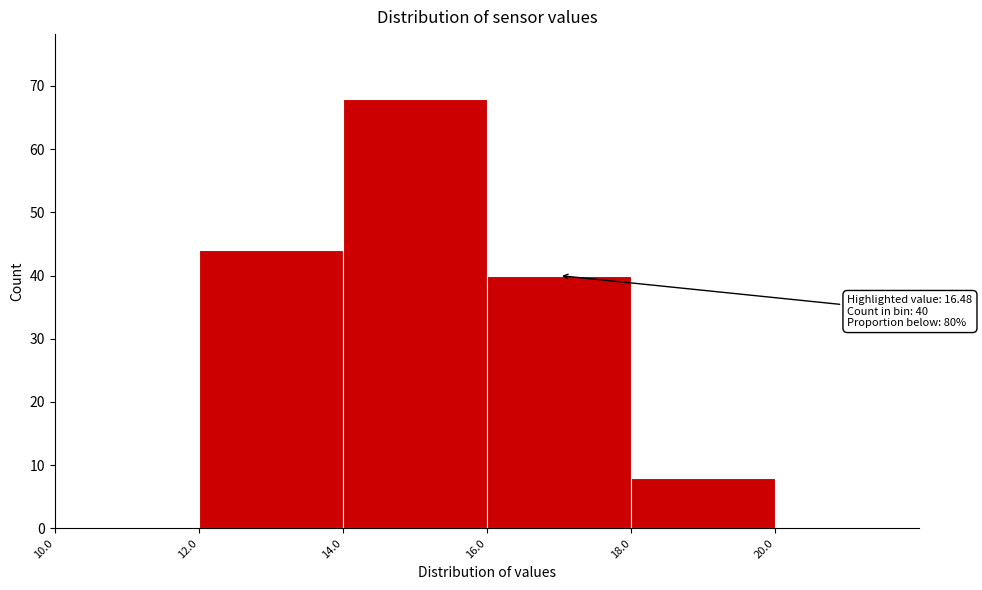

Which range on the x-axis has the tallest bar?

14 to 16